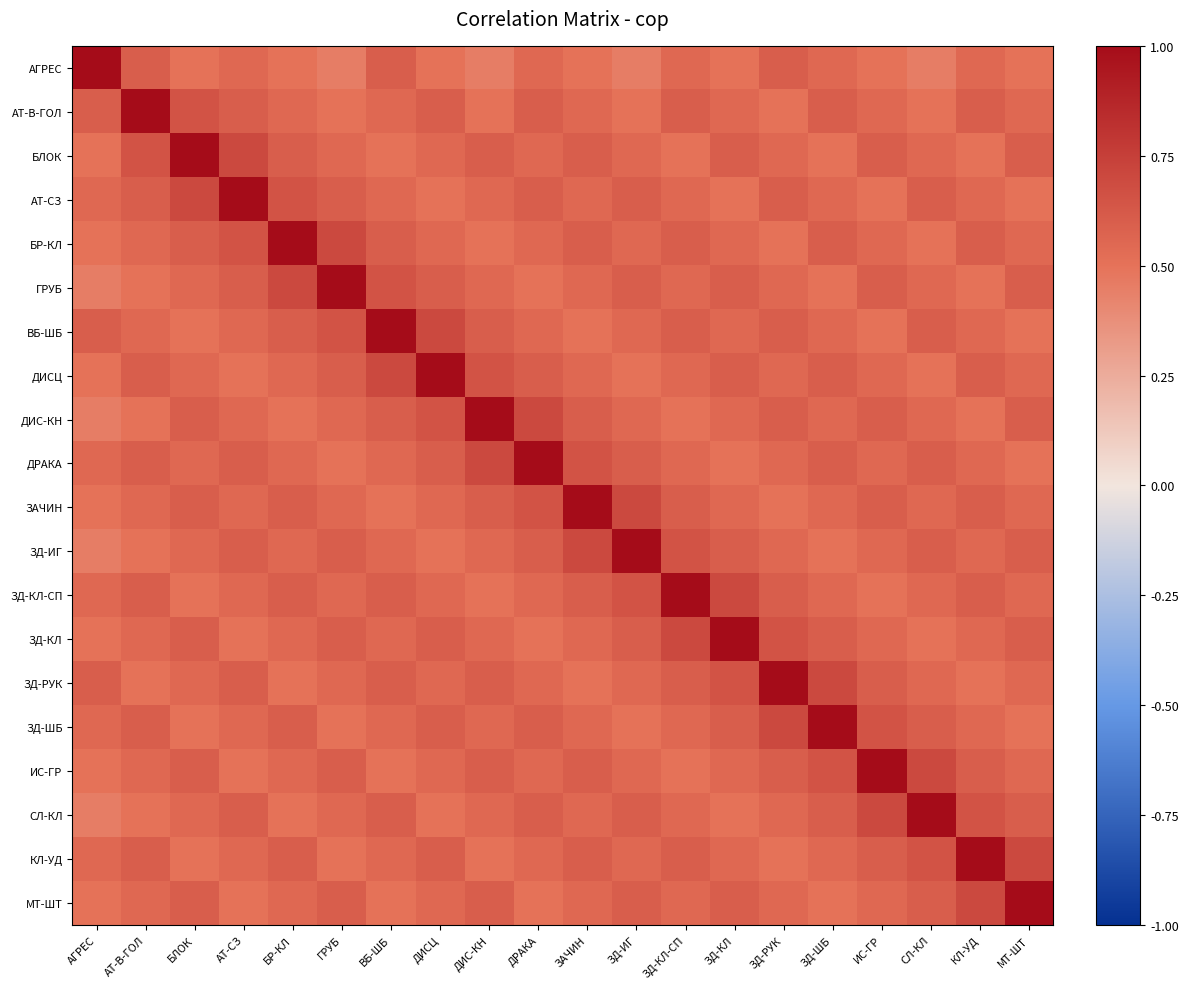

Reading left to right, what are all the values shown in this chart?

АГРЕС: АГРЕС=1.0	АТ-В-ГОЛ=0.6	БЛОК=0.5	АТ-СЗ=0.6	БР-КЛ=0.5	ГРУБ=0.5	ВБ-ШБ=0.6	ДИСЦ=0.5	ДИС-КН=0.5	ДРАКА=0.6	ЗАЧИН=0.5	ЗД-ИГ=0.5	ЗД-КЛ-СП=0.6	ЗД-КЛ=0.5	ЗД-РУК=0.6	ЗД-ШБ=0.6	ИС-ГР=0.5	СЛ-КЛ=0.5	КЛ-УД=0.6	МТ-ШТ=0.5
АТ-В-ГОЛ: АГРЕС=0.6	АТ-В-ГОЛ=1.0	БЛОК=0.7	АТ-СЗ=0.6	БР-КЛ=0.6	ГРУБ=0.5	ВБ-ШБ=0.6	ДИСЦ=0.6	ДИС-КН=0.5	ДРАКА=0.6	ЗАЧИН=0.6	ЗД-ИГ=0.5	ЗД-КЛ-СП=0.6	ЗД-КЛ=0.6	ЗД-РУК=0.5	ЗД-ШБ=0.6	ИС-ГР=0.6	СЛ-КЛ=0.5	КЛ-УД=0.6	МТ-ШТ=0.6
БЛОК: АГРЕС=0.5	АТ-В-ГОЛ=0.7	БЛОК=1.0	АТ-СЗ=0.7	БР-КЛ=0.6	ГРУБ=0.6	ВБ-ШБ=0.5	ДИСЦ=0.6	ДИС-КН=0.6	ДРАКА=0.6	ЗАЧИН=0.6	ЗД-ИГ=0.6	ЗД-КЛ-СП=0.5	ЗД-КЛ=0.6	ЗД-РУК=0.6	ЗД-ШБ=0.5	ИС-ГР=0.6	СЛ-КЛ=0.6	КЛ-УД=0.5	МТ-ШТ=0.6
АТ-СЗ: АГРЕС=0.6	АТ-В-ГОЛ=0.6	БЛОК=0.7	АТ-СЗ=1.0	БР-КЛ=0.7	ГРУБ=0.6	ВБ-ШБ=0.6	ДИСЦ=0.5	ДИС-КН=0.6	ДРАКА=0.6	ЗАЧИН=0.6	ЗД-ИГ=0.6	ЗД-КЛ-СП=0.6	ЗД-КЛ=0.5	ЗД-РУК=0.6	ЗД-ШБ=0.6	ИС-ГР=0.5	СЛ-КЛ=0.6	КЛ-УД=0.6	МТ-ШТ=0.5
БР-КЛ: АГРЕС=0.5	АТ-В-ГОЛ=0.6	БЛОК=0.6	АТ-СЗ=0.7	БР-КЛ=1.0	ГРУБ=0.7	ВБ-ШБ=0.6	ДИСЦ=0.6	ДИС-КН=0.5	ДРАКА=0.6	ЗАЧИН=0.6	ЗД-ИГ=0.6	ЗД-КЛ-СП=0.6	ЗД-КЛ=0.6	ЗД-РУК=0.5	ЗД-ШБ=0.6	ИС-ГР=0.6	СЛ-КЛ=0.5	КЛ-УД=0.6	МТ-ШТ=0.6
ГРУБ: АГРЕС=0.5	АТ-В-ГОЛ=0.5	БЛОК=0.6	АТ-СЗ=0.6	БР-КЛ=0.7	ГРУБ=1.0	ВБ-ШБ=0.7	ДИСЦ=0.6	ДИС-КН=0.6	ДРАКА=0.5	ЗАЧИН=0.6	ЗД-ИГ=0.6	ЗД-КЛ-СП=0.6	ЗД-КЛ=0.6	ЗД-РУК=0.6	ЗД-ШБ=0.5	ИС-ГР=0.6	СЛ-КЛ=0.6	КЛ-УД=0.5	МТ-ШТ=0.6
ВБ-ШБ: АГРЕС=0.6	АТ-В-ГОЛ=0.6	БЛОК=0.5	АТ-СЗ=0.6	БР-КЛ=0.6	ГРУБ=0.7	ВБ-ШБ=1.0	ДИСЦ=0.7	ДИС-КН=0.6	ДРАКА=0.6	ЗАЧИН=0.5	ЗД-ИГ=0.6	ЗД-КЛ-СП=0.6	ЗД-КЛ=0.6	ЗД-РУК=0.6	ЗД-ШБ=0.6	ИС-ГР=0.5	СЛ-КЛ=0.6	КЛ-УД=0.6	МТ-ШТ=0.5
ДИСЦ: АГРЕС=0.5	АТ-В-ГОЛ=0.6	БЛОК=0.6	АТ-СЗ=0.5	БР-КЛ=0.6	ГРУБ=0.6	ВБ-ШБ=0.7	ДИСЦ=1.0	ДИС-КН=0.7	ДРАКА=0.6	ЗАЧИН=0.6	ЗД-ИГ=0.5	ЗД-КЛ-СП=0.6	ЗД-КЛ=0.6	ЗД-РУК=0.6	ЗД-ШБ=0.6	ИС-ГР=0.6	СЛ-КЛ=0.5	КЛ-УД=0.6	МТ-ШТ=0.6
ДИС-КН: АГРЕС=0.5	АТ-В-ГОЛ=0.5	БЛОК=0.6	АТ-СЗ=0.6	БР-КЛ=0.5	ГРУБ=0.6	ВБ-ШБ=0.6	ДИСЦ=0.7	ДИС-КН=1.0	ДРАКА=0.7	ЗАЧИН=0.6	ЗД-ИГ=0.6	ЗД-КЛ-СП=0.5	ЗД-КЛ=0.6	ЗД-РУК=0.6	ЗД-ШБ=0.6	ИС-ГР=0.6	СЛ-КЛ=0.6	КЛ-УД=0.5	МТ-ШТ=0.6
ДРАКА: АГРЕС=0.6	АТ-В-ГОЛ=0.6	БЛОК=0.6	АТ-СЗ=0.6	БР-КЛ=0.6	ГРУБ=0.5	ВБ-ШБ=0.6	ДИСЦ=0.6	ДИС-КН=0.7	ДРАКА=1.0	ЗАЧИН=0.7	ЗД-ИГ=0.6	ЗД-КЛ-СП=0.6	ЗД-КЛ=0.5	ЗД-РУК=0.6	ЗД-ШБ=0.6	ИС-ГР=0.6	СЛ-КЛ=0.6	КЛ-УД=0.6	МТ-ШТ=0.5
ЗАЧИН: АГРЕС=0.5	АТ-В-ГОЛ=0.6	БЛОК=0.6	АТ-СЗ=0.6	БР-КЛ=0.6	ГРУБ=0.6	ВБ-ШБ=0.5	ДИСЦ=0.6	ДИС-КН=0.6	ДРАКА=0.7	ЗАЧИН=1.0	ЗД-ИГ=0.7	ЗД-КЛ-СП=0.6	ЗД-КЛ=0.6	ЗД-РУК=0.5	ЗД-ШБ=0.6	ИС-ГР=0.6	СЛ-КЛ=0.6	КЛ-УД=0.6	МТ-ШТ=0.6
ЗД-ИГ: АГРЕС=0.5	АТ-В-ГОЛ=0.5	БЛОК=0.6	АТ-СЗ=0.6	БР-КЛ=0.6	ГРУБ=0.6	ВБ-ШБ=0.6	ДИСЦ=0.5	ДИС-КН=0.6	ДРАКА=0.6	ЗАЧИН=0.7	ЗД-ИГ=1.0	ЗД-КЛ-СП=0.7	ЗД-КЛ=0.6	ЗД-РУК=0.6	ЗД-ШБ=0.5	ИС-ГР=0.6	СЛ-КЛ=0.6	КЛ-УД=0.6	МТ-ШТ=0.6
ЗД-КЛ-СП: АГРЕС=0.6	АТ-В-ГОЛ=0.6	БЛОК=0.5	АТ-СЗ=0.6	БР-КЛ=0.6	ГРУБ=0.6	ВБ-ШБ=0.6	ДИСЦ=0.6	ДИС-КН=0.5	ДРАКА=0.6	ЗАЧИН=0.6	ЗД-ИГ=0.7	ЗД-КЛ-СП=1.0	ЗД-КЛ=0.7	ЗД-РУК=0.6	ЗД-ШБ=0.6	ИС-ГР=0.5	СЛ-КЛ=0.6	КЛ-УД=0.6	МТ-ШТ=0.6
ЗД-КЛ: АГРЕС=0.5	АТ-В-ГОЛ=0.6	БЛОК=0.6	АТ-СЗ=0.5	БР-КЛ=0.6	ГРУБ=0.6	ВБ-ШБ=0.6	ДИСЦ=0.6	ДИС-КН=0.6	ДРАКА=0.5	ЗАЧИН=0.6	ЗД-ИГ=0.6	ЗД-КЛ-СП=0.7	ЗД-КЛ=1.0	ЗД-РУК=0.7	ЗД-ШБ=0.6	ИС-ГР=0.6	СЛ-КЛ=0.5	КЛ-УД=0.6	МТ-ШТ=0.6
ЗД-РУК: АГРЕС=0.6	АТ-В-ГОЛ=0.5	БЛОК=0.6	АТ-СЗ=0.6	БР-КЛ=0.5	ГРУБ=0.6	ВБ-ШБ=0.6	ДИСЦ=0.6	ДИС-КН=0.6	ДРАКА=0.6	ЗАЧИН=0.5	ЗД-ИГ=0.6	ЗД-КЛ-СП=0.6	ЗД-КЛ=0.7	ЗД-РУК=1.0	ЗД-ШБ=0.7	ИС-ГР=0.6	СЛ-КЛ=0.6	КЛ-УД=0.5	МТ-ШТ=0.6
ЗД-ШБ: АГРЕС=0.6	АТ-В-ГОЛ=0.6	БЛОК=0.5	АТ-СЗ=0.6	БР-КЛ=0.6	ГРУБ=0.5	ВБ-ШБ=0.6	ДИСЦ=0.6	ДИС-КН=0.6	ДРАКА=0.6	ЗАЧИН=0.6	ЗД-ИГ=0.5	ЗД-КЛ-СП=0.6	ЗД-КЛ=0.6	ЗД-РУК=0.7	ЗД-ШБ=1.0	ИС-ГР=0.7	СЛ-КЛ=0.6	КЛ-УД=0.6	МТ-ШТ=0.5
ИС-ГР: АГРЕС=0.5	АТ-В-ГОЛ=0.6	БЛОК=0.6	АТ-СЗ=0.5	БР-КЛ=0.6	ГРУБ=0.6	ВБ-ШБ=0.5	ДИСЦ=0.6	ДИС-КН=0.6	ДРАКА=0.6	ЗАЧИН=0.6	ЗД-ИГ=0.6	ЗД-КЛ-СП=0.5	ЗД-КЛ=0.6	ЗД-РУК=0.6	ЗД-ШБ=0.7	ИС-ГР=1.0	СЛ-КЛ=0.7	КЛ-УД=0.6	МТ-ШТ=0.6
СЛ-КЛ: АГРЕС=0.5	АТ-В-ГОЛ=0.5	БЛОК=0.6	АТ-СЗ=0.6	БР-КЛ=0.5	ГРУБ=0.6	ВБ-ШБ=0.6	ДИСЦ=0.5	ДИС-КН=0.6	ДРАКА=0.6	ЗАЧИН=0.6	ЗД-ИГ=0.6	ЗД-КЛ-СП=0.6	ЗД-КЛ=0.5	ЗД-РУК=0.6	ЗД-ШБ=0.6	ИС-ГР=0.7	СЛ-КЛ=1.0	КЛ-УД=0.7	МТ-ШТ=0.6
КЛ-УД: АГРЕС=0.6	АТ-В-ГОЛ=0.6	БЛОК=0.5	АТ-СЗ=0.6	БР-КЛ=0.6	ГРУБ=0.5	ВБ-ШБ=0.6	ДИСЦ=0.6	ДИС-КН=0.5	ДРАКА=0.6	ЗАЧИН=0.6	ЗД-ИГ=0.6	ЗД-КЛ-СП=0.6	ЗД-КЛ=0.6	ЗД-РУК=0.5	ЗД-ШБ=0.6	ИС-ГР=0.6	СЛ-КЛ=0.7	КЛ-УД=1.0	МТ-ШТ=0.7
МТ-ШТ: АГРЕС=0.5	АТ-В-ГОЛ=0.6	БЛОК=0.6	АТ-СЗ=0.5	БР-КЛ=0.6	ГРУБ=0.6	ВБ-ШБ=0.5	ДИСЦ=0.6	ДИС-КН=0.6	ДРАКА=0.5	ЗАЧИН=0.6	ЗД-ИГ=0.6	ЗД-КЛ-СП=0.6	ЗД-КЛ=0.6	ЗД-РУК=0.6	ЗД-ШБ=0.5	ИС-ГР=0.6	СЛ-КЛ=0.6	КЛ-УД=0.7	МТ-ШТ=1.0